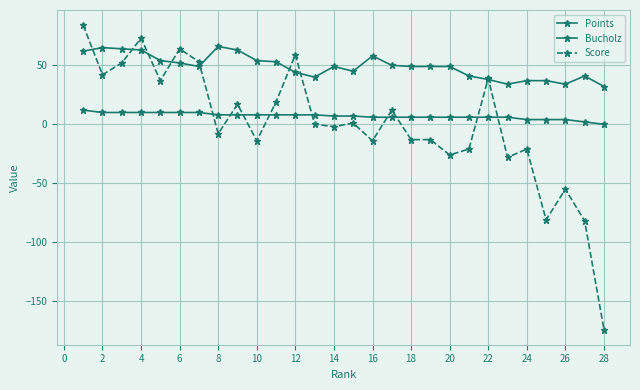

What is the lowest value of the Score series?

-174